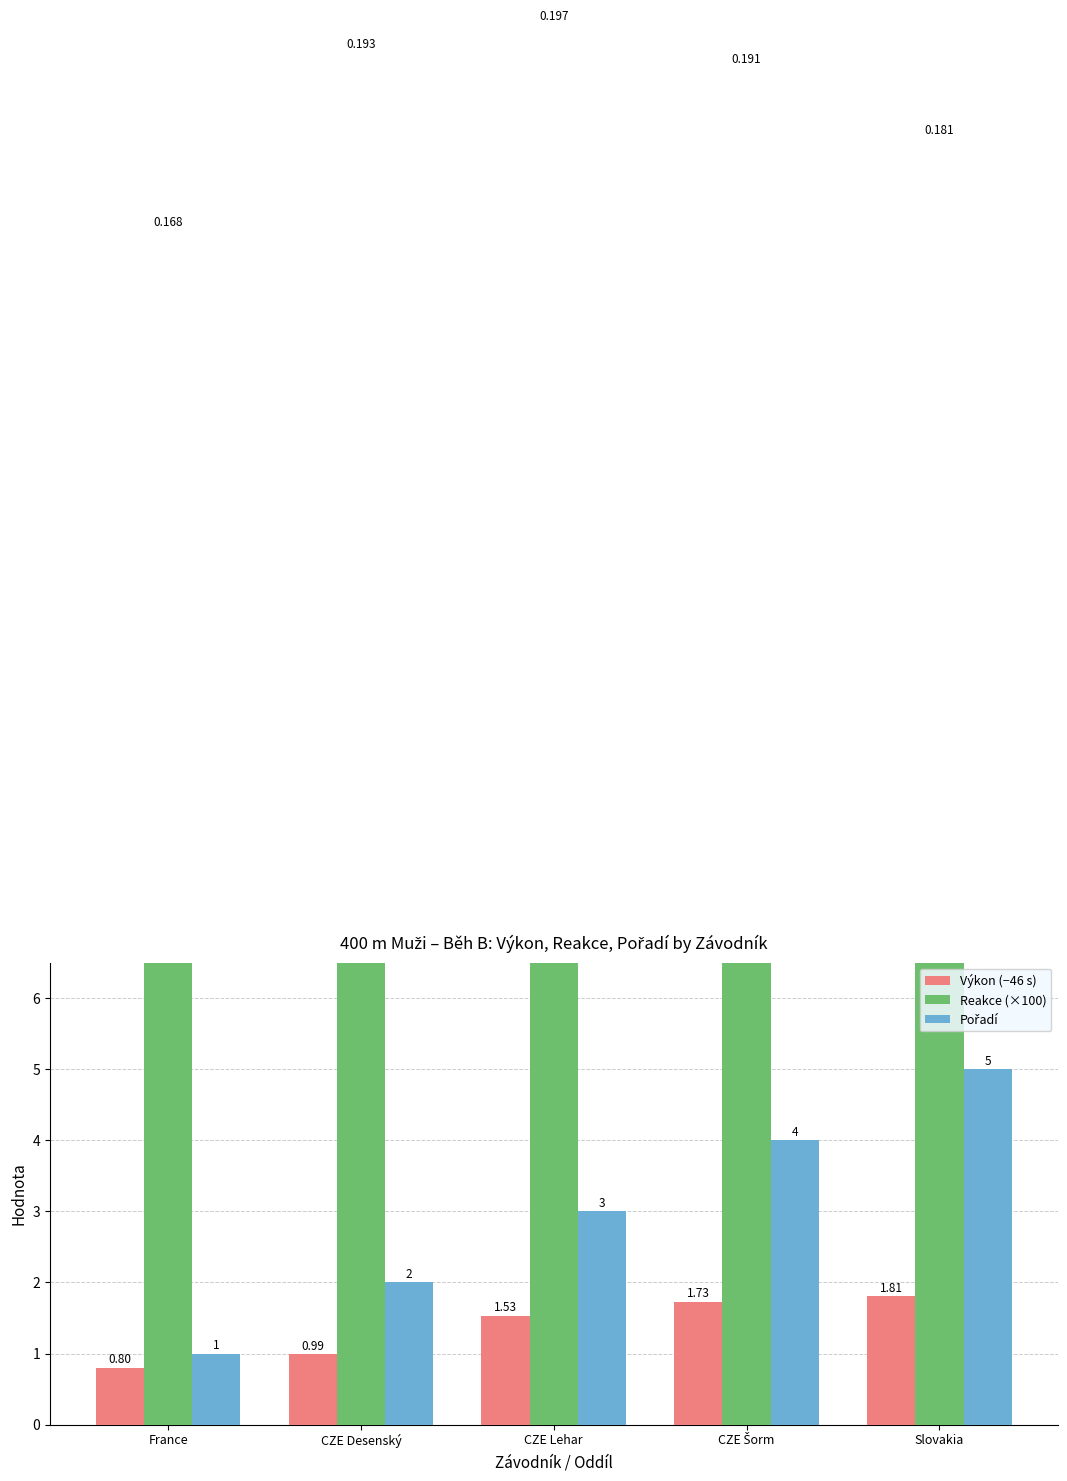

Reading left to right, what are all the values shown in this chart?

Výkon (−46 s): 0.8	1.0	1.5	1.7	1.8
Reakce (×100): 16.8	19.3	19.7	19.1	18.1
Pořadí: 1.0	2.0	3.0	4.0	5.0